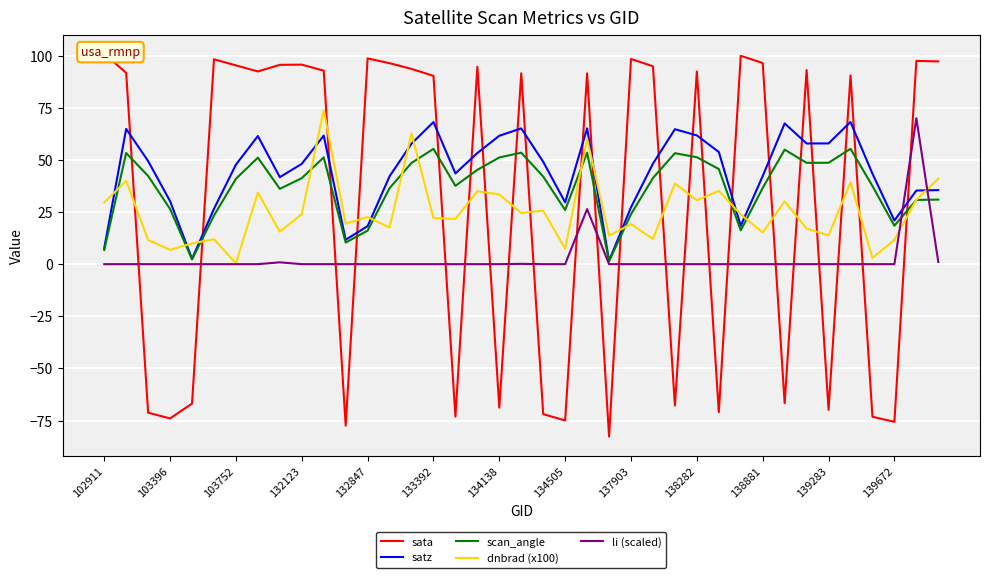

In li (scaled), how many points are lower than both neighbors (excluding endpoints)?

12